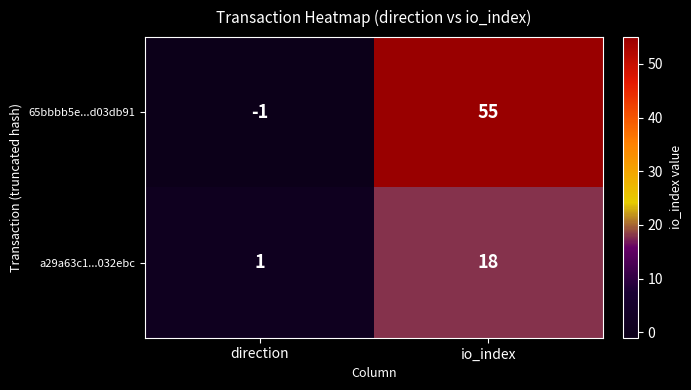

Rank the series at io_index from lowest to highest value.

a29a63c1...032ebc, 65bbbb5e...d03db91